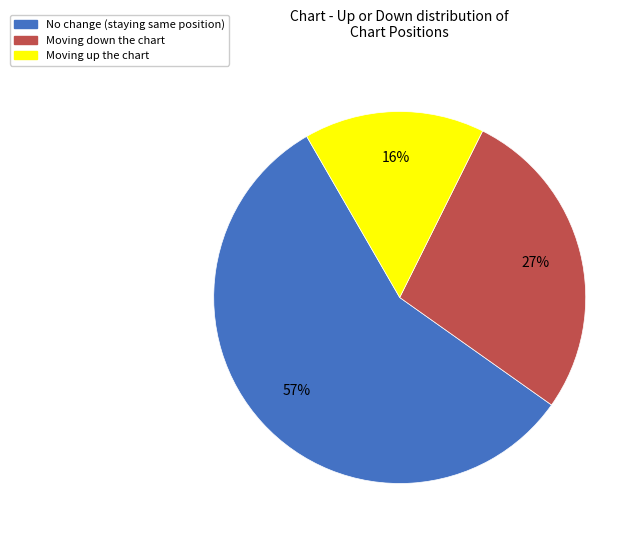

To the nearest percent, what is the difference between the largest and smallest slice percentages?

41%